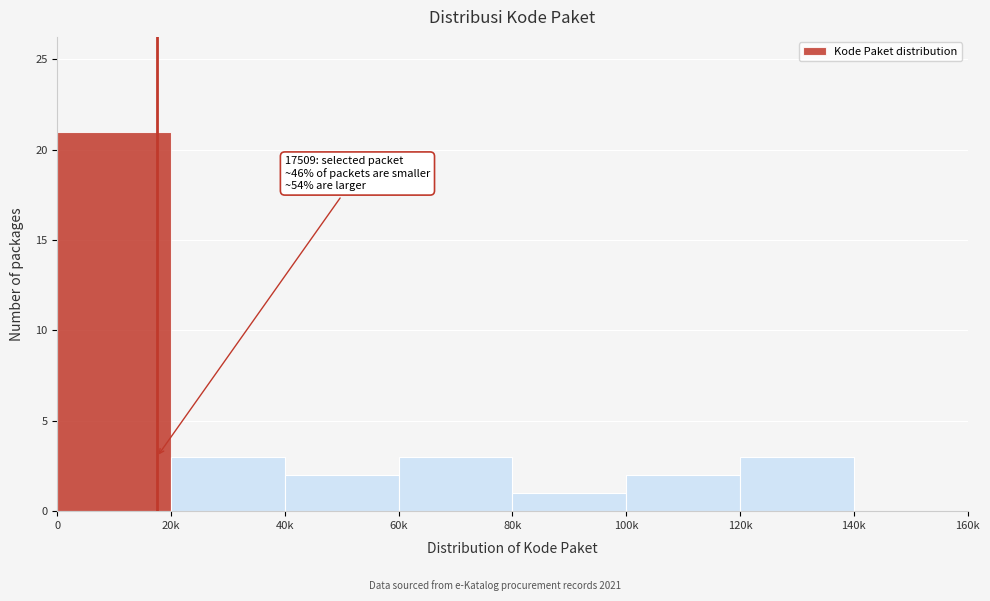

Reading right to left, transcribe all the data shown in this chart.

140k=0	120k=3	100k=2	80k=1	60k=3	40k=2	20k=3	0=21